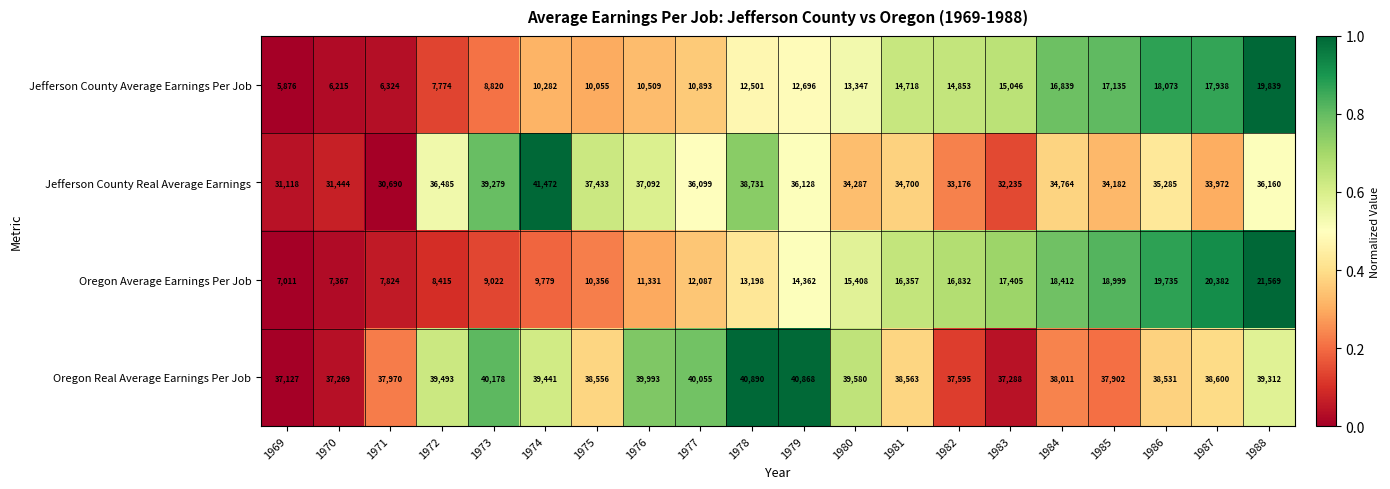

At which category does the chart reach its minimum across all series?

1969